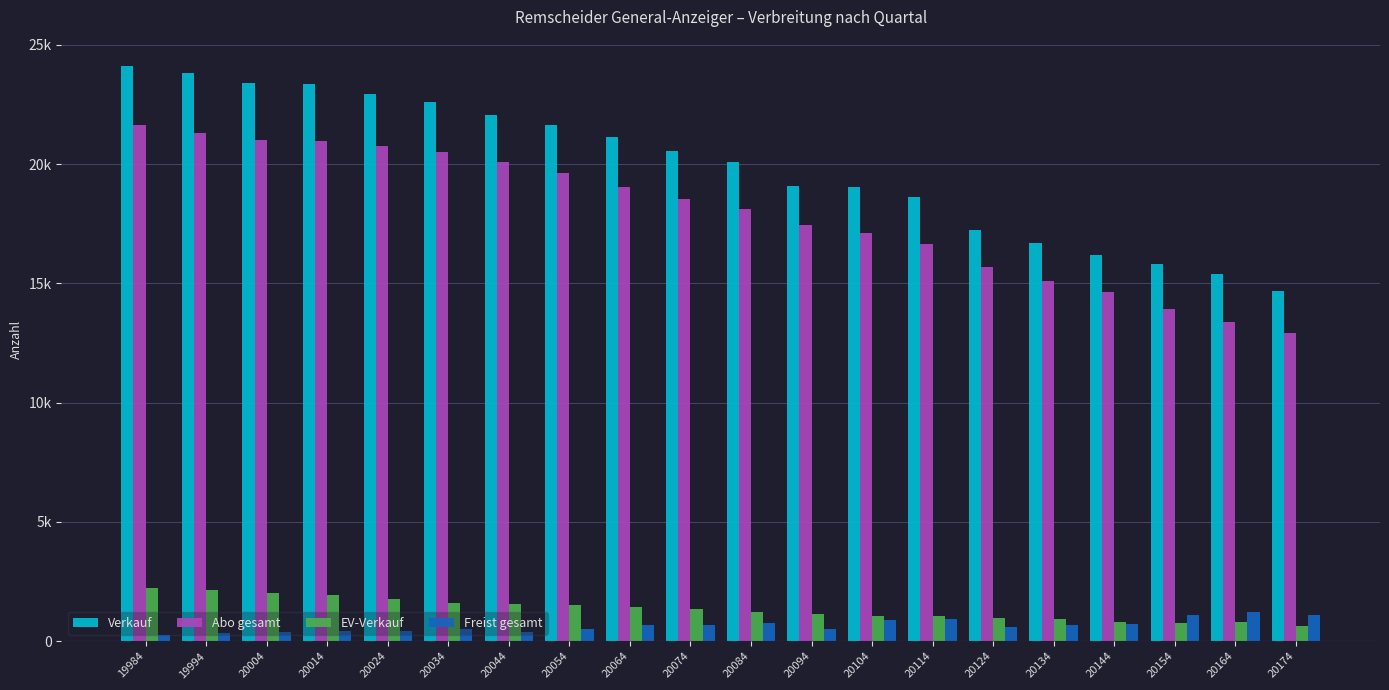

Reading right to left, transcribe all the data shown in this chart.

Verkauf: 14664	15379	15794	16179	16678	17217	18613	19019	19074	20095	20546	21123	21650	22049	22613	22948	23355	23415	23818	24123
Abo gesamt: 12905	13360	13942	14641	15083	15679	16640	17108	17456	18119	18516	19027	19622	20077	20490	20735	20964	21022	21308	21627
EV-Verkauf: 651	808	759	824	912	956	1051	1036	1122	1212	1370	1416	1508	1567	1610	1784	1952	2021	2166	2235
Freist gesamt: 1108	1211	1093	714	683	582	922	875	496	764	660	680	520	405	513	429	439	372	344	261